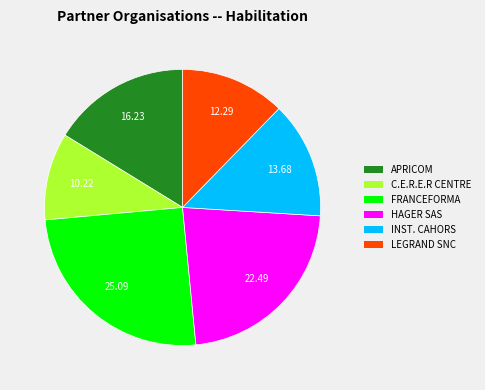

Count the number of slices in the pie.

6